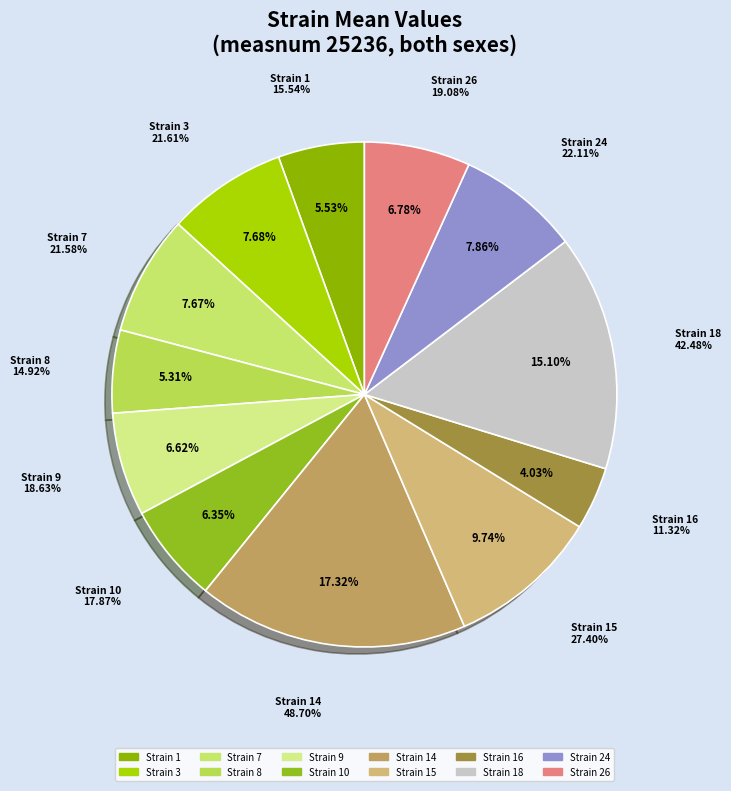

Does 15 represent more than half of the total?

No